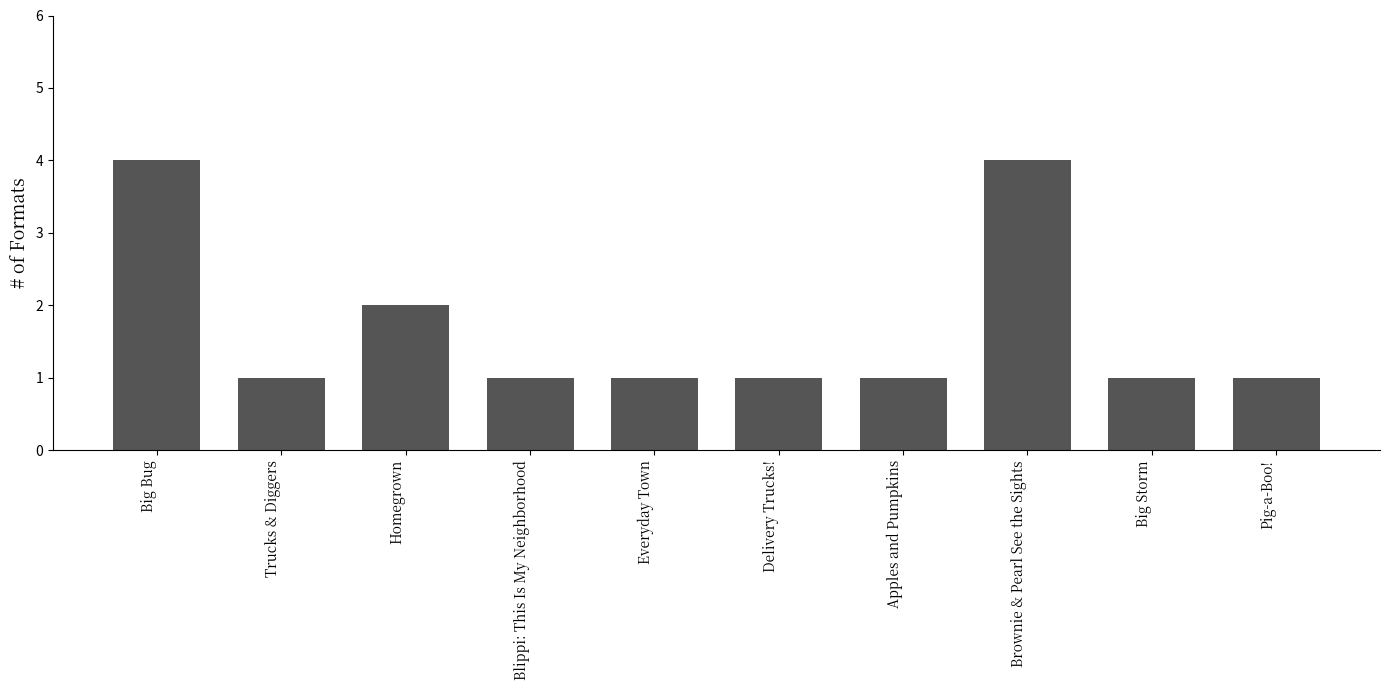

What is the smallest value displayed?

1